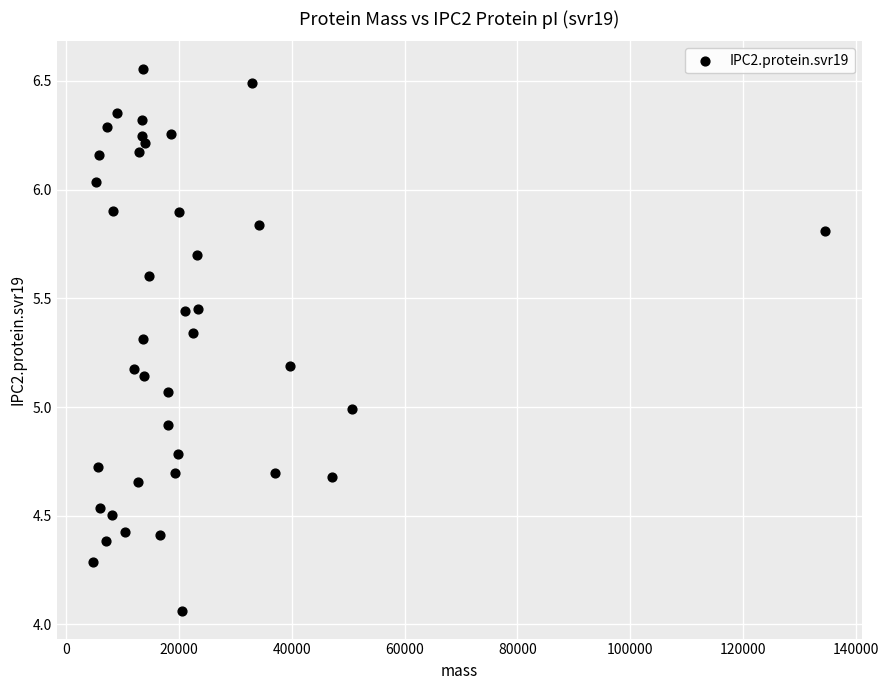

What is the range of X values (max minus min)?

129637.5